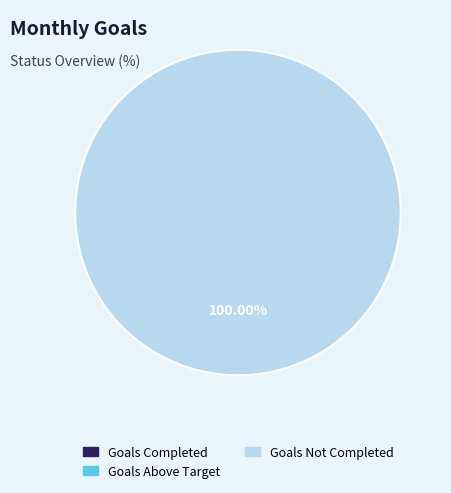

Which has a higher value, Goals Not Completed or Goals Above Target?

Goals Not Completed